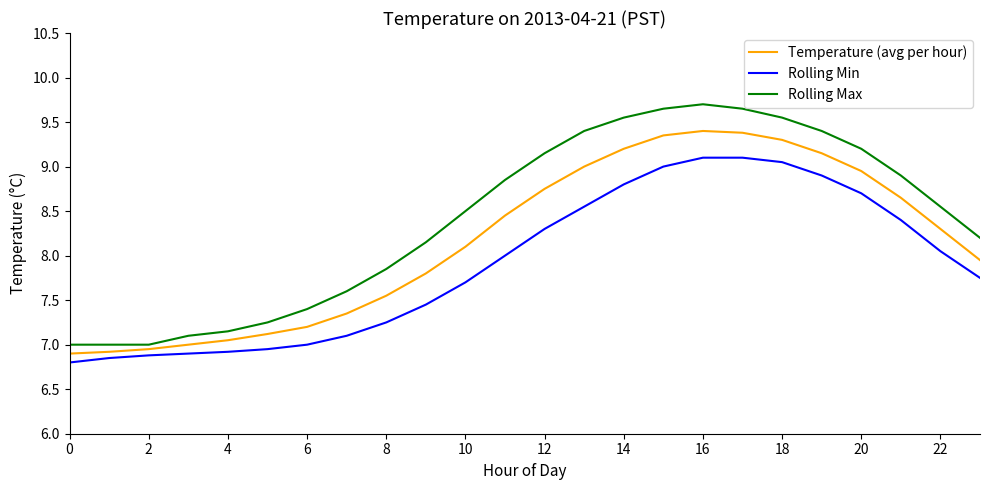

List the series in order of their overall mean, highest first.

Rolling Max, Temperature (avg per hour), Rolling Min